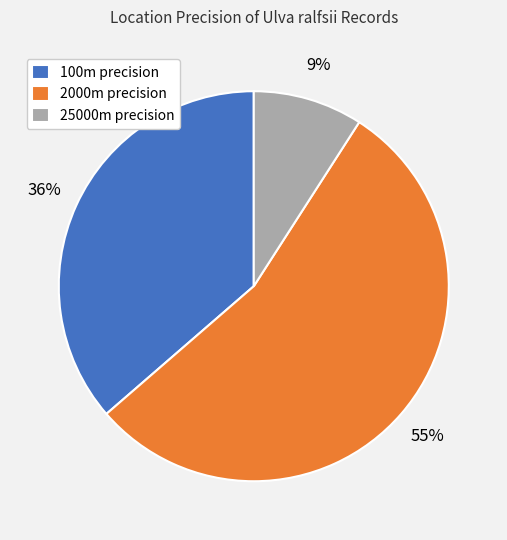

Do 25000m precision and 100m precision together represent more than half of the pie?

No